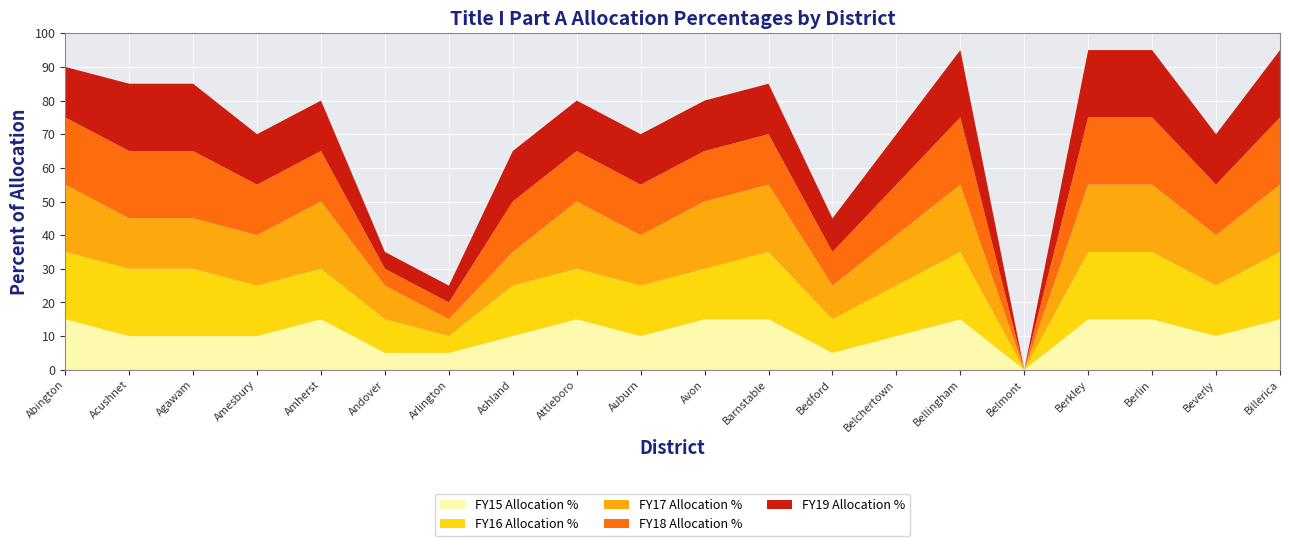

What is the total value across all series at Agawam?

85